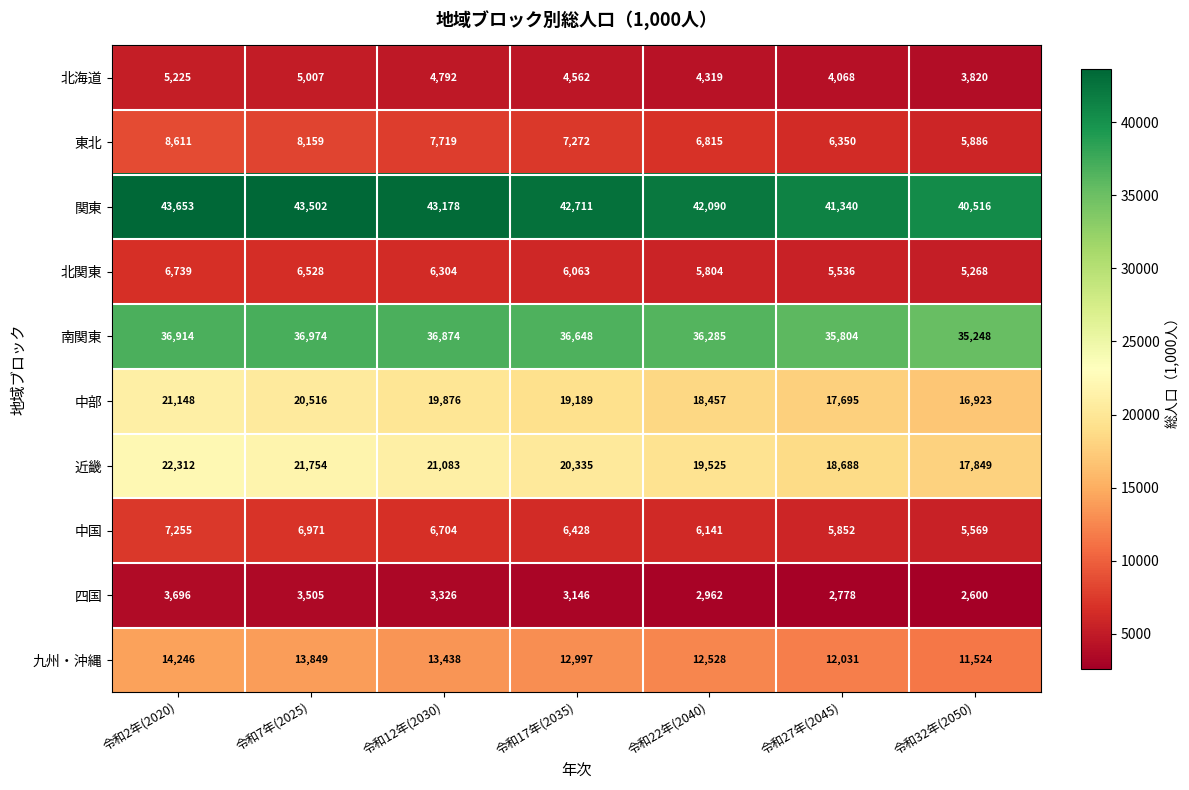

Between 令和7年(2025) and 令和27年(2045), which series saw the biggest shift?

近畿